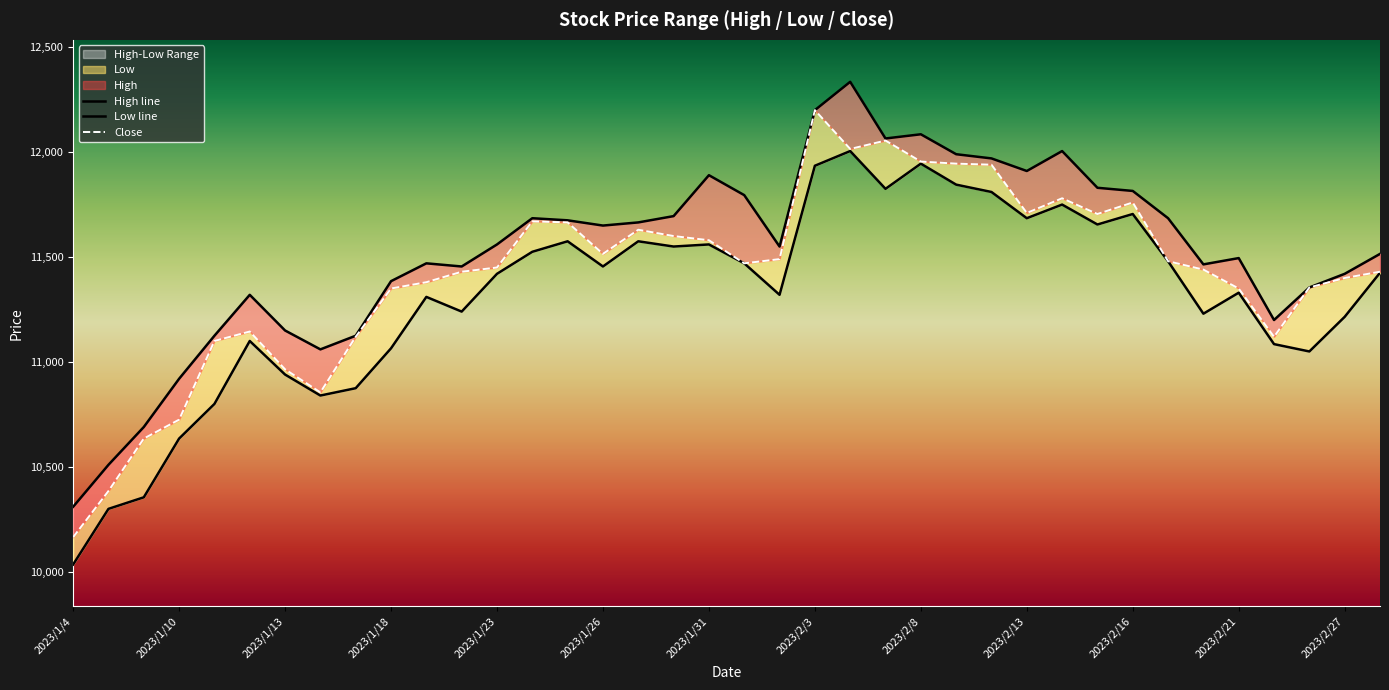

True or false: Low line and High line intersect in this chart.

False